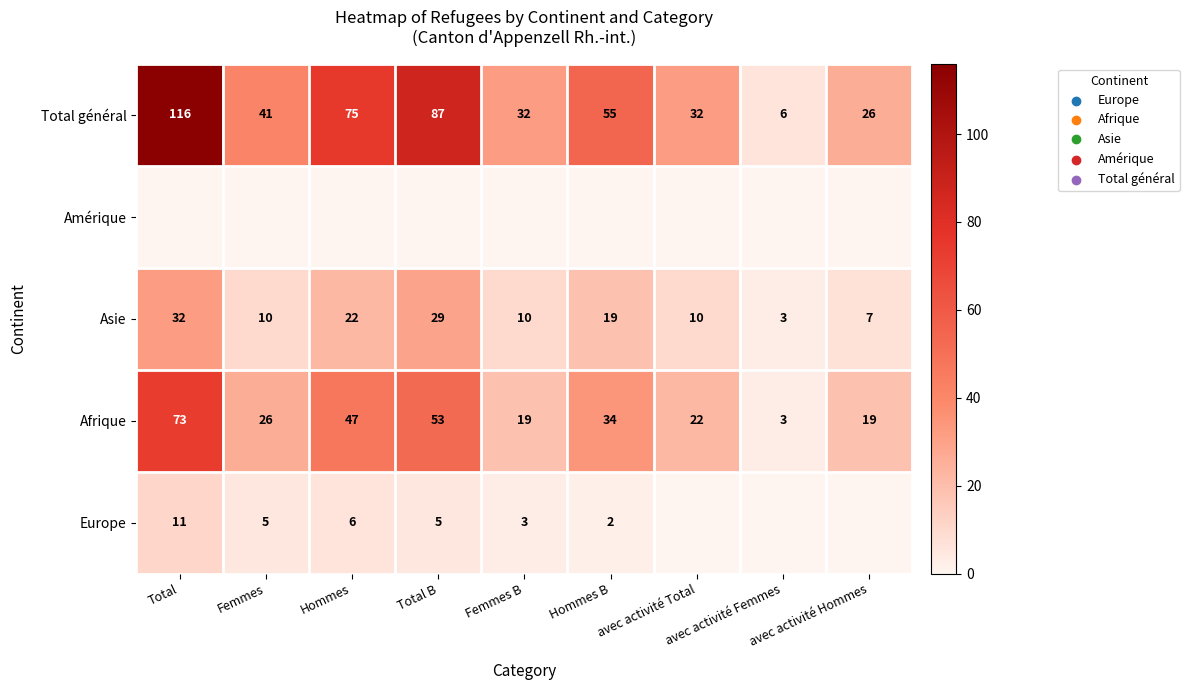

What is the average value of the Asie series?

16